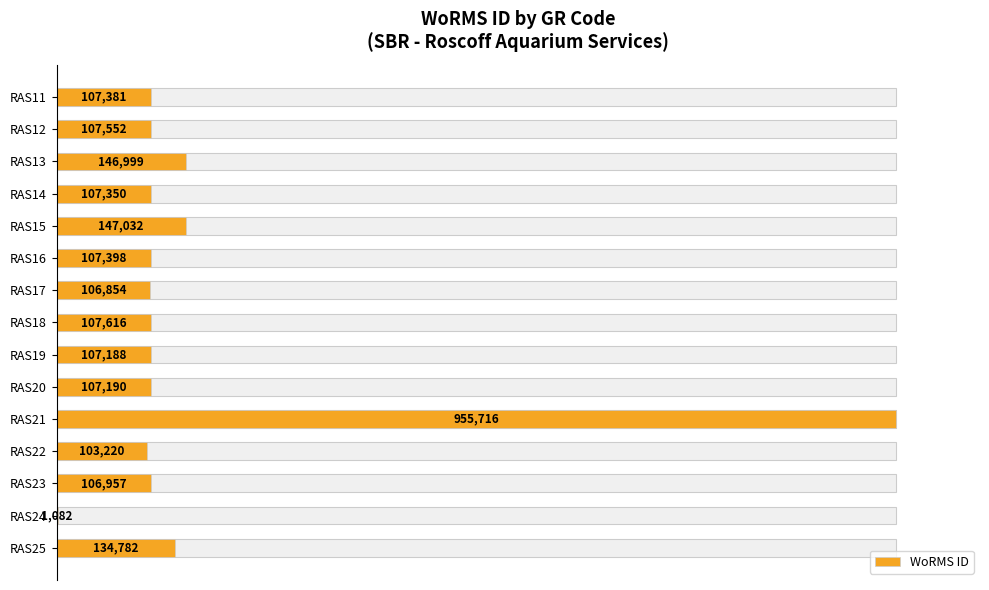

How many data points does each series have?

15